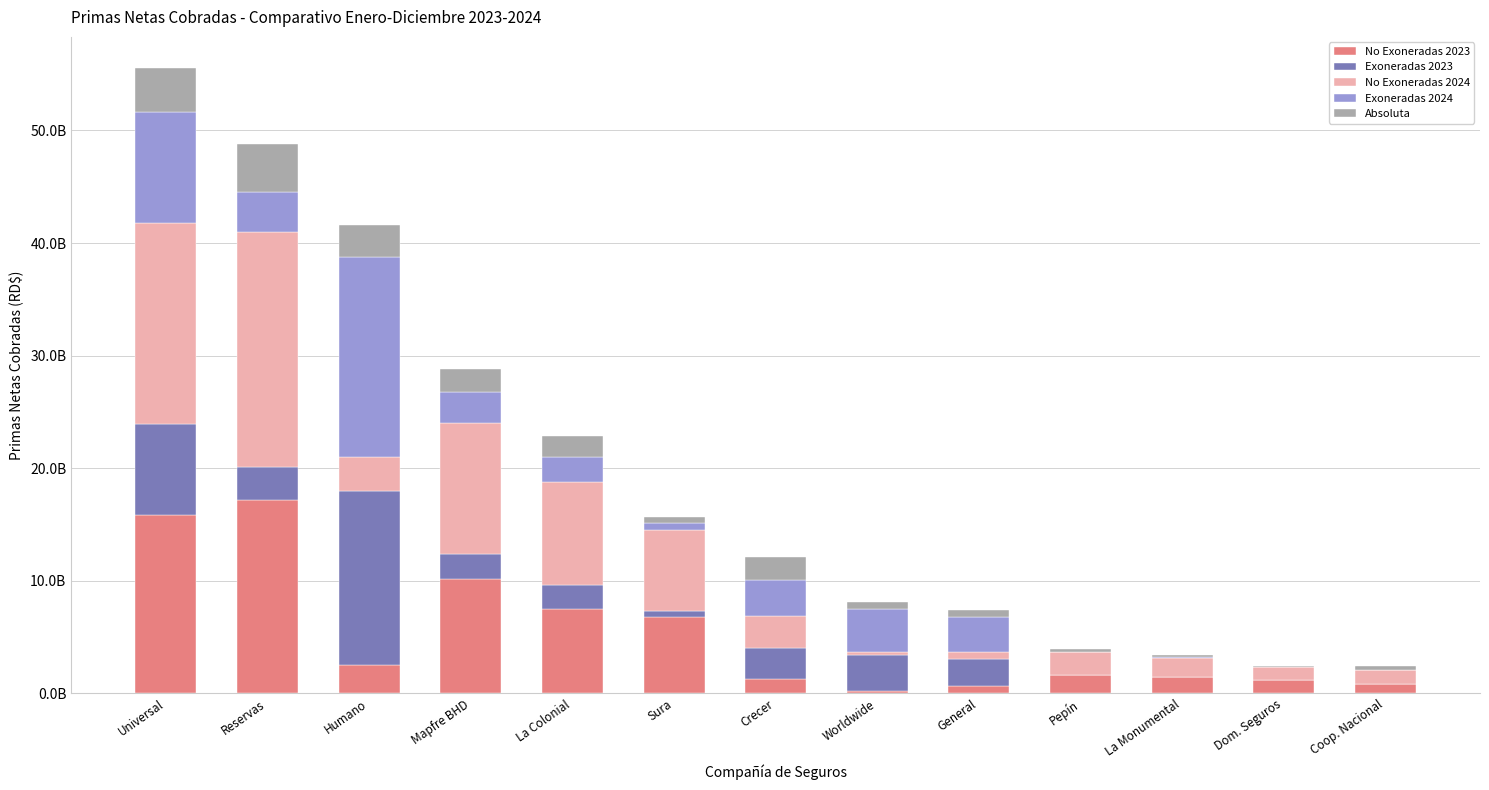

What is the difference between the Absoluta values at General and Pepín?

338739416.5